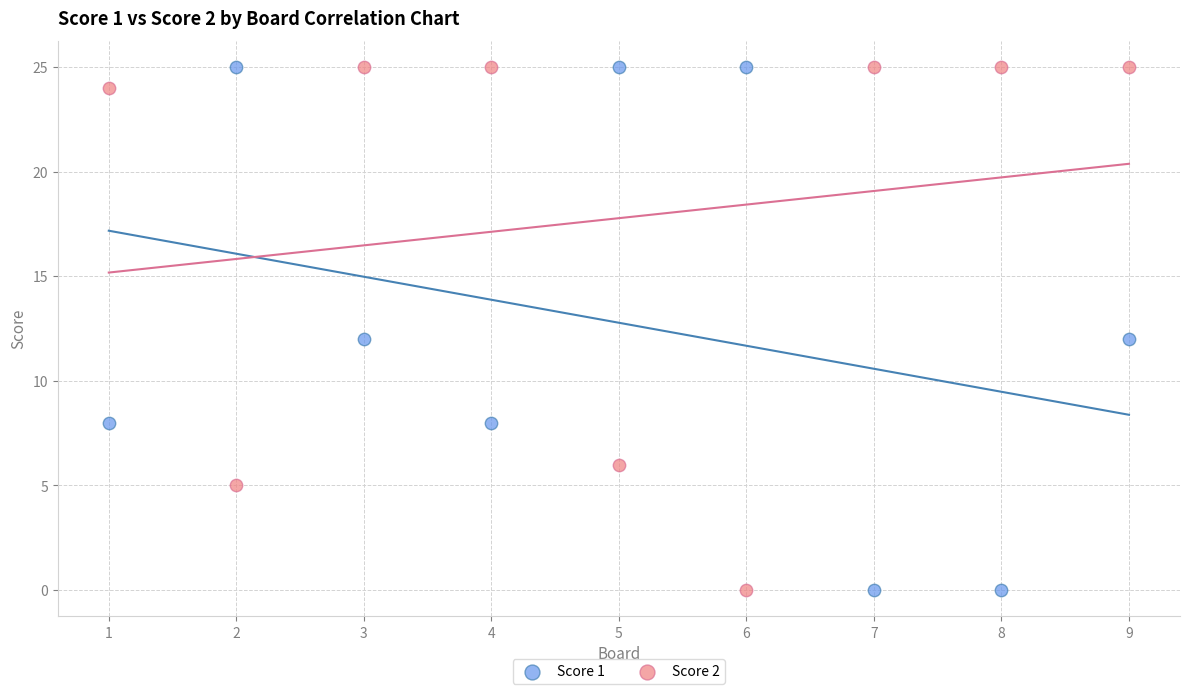

What are all the series names shown in the legend?

Score 1, Score 2